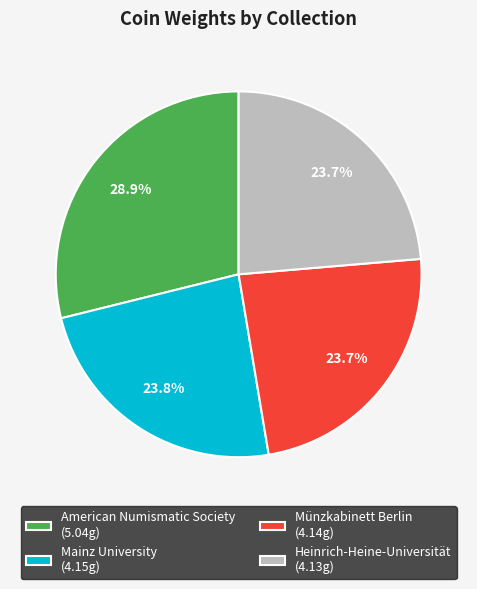

Approximately how many times larger is the value at American Numismatic Society compared to Mainz University?

1.2